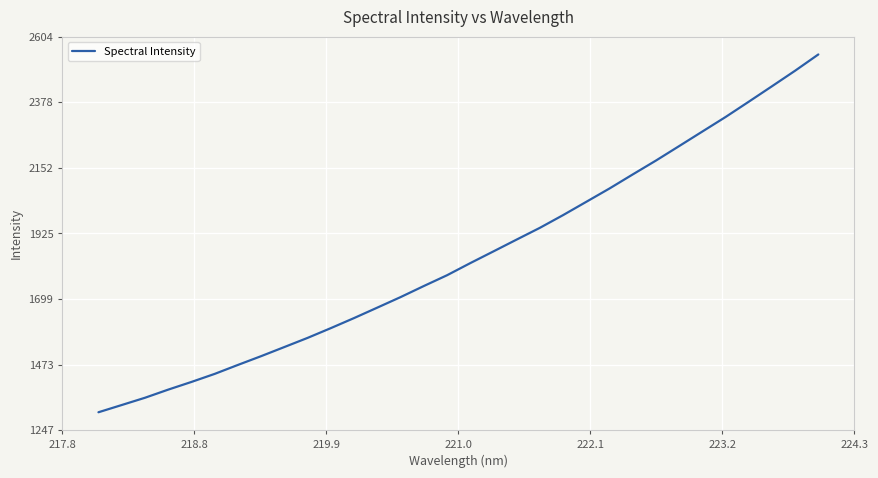

What is the greatest value displayed?

2542.3